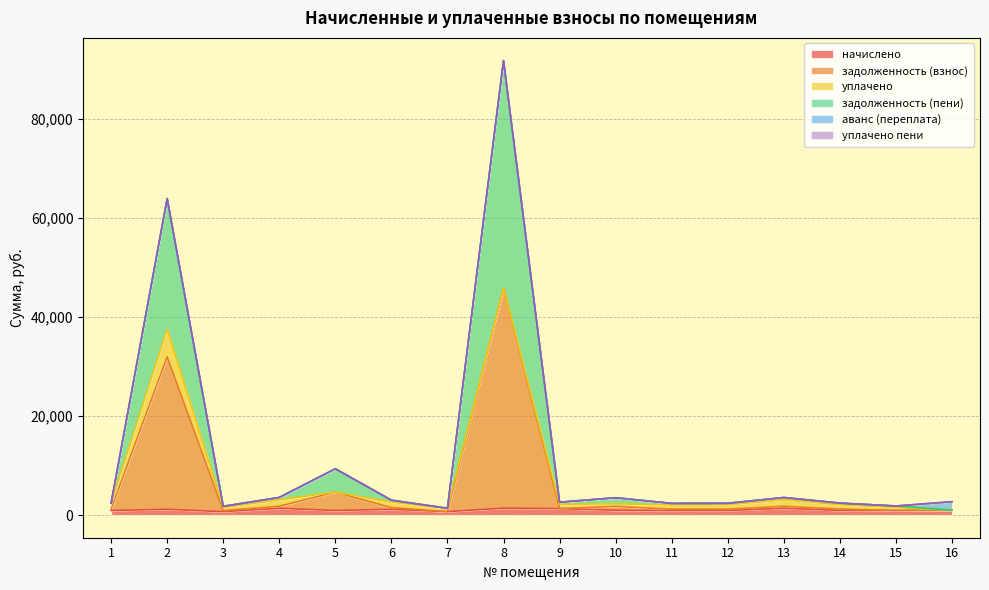

Is it true that начислено equals 1313.5 at 11?

False